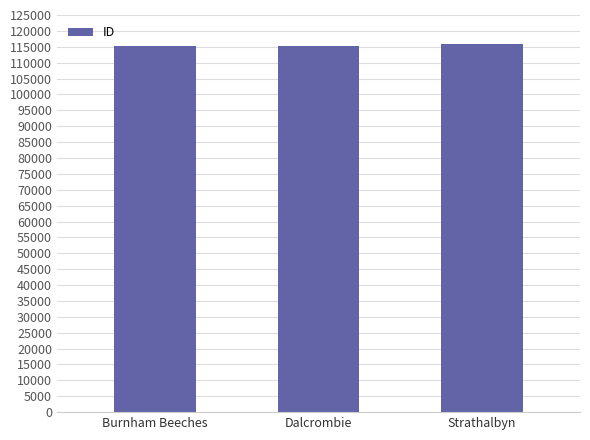

What is the approximate value at Strathalbyn, to the nearest 50?

115850